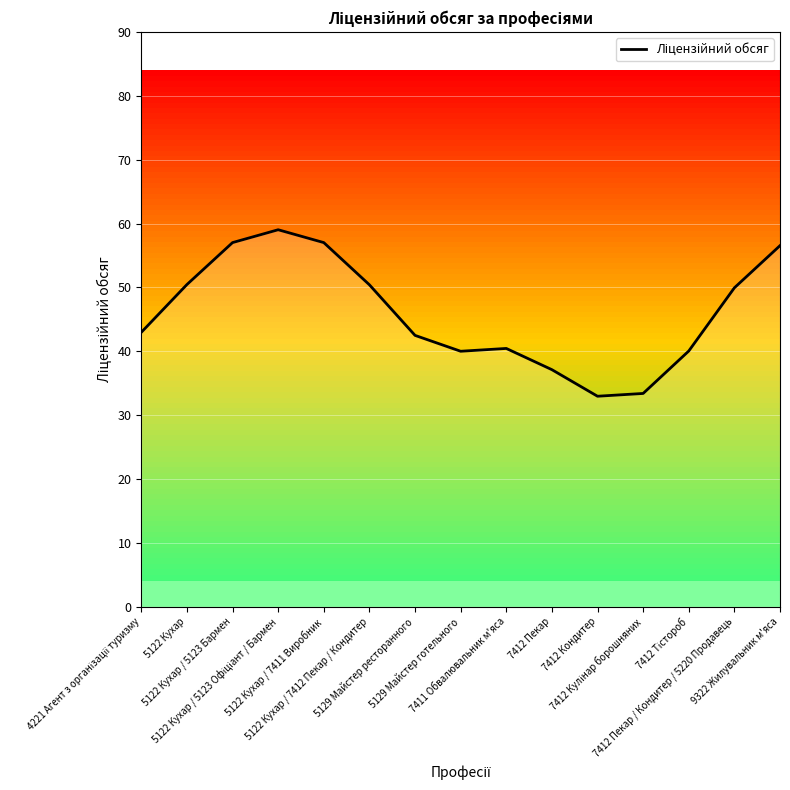

What is the change in value from 5122 Кухар / 7412 Пекар / Кондитер to 7411 Обвалювальник м'яса?

-10.0